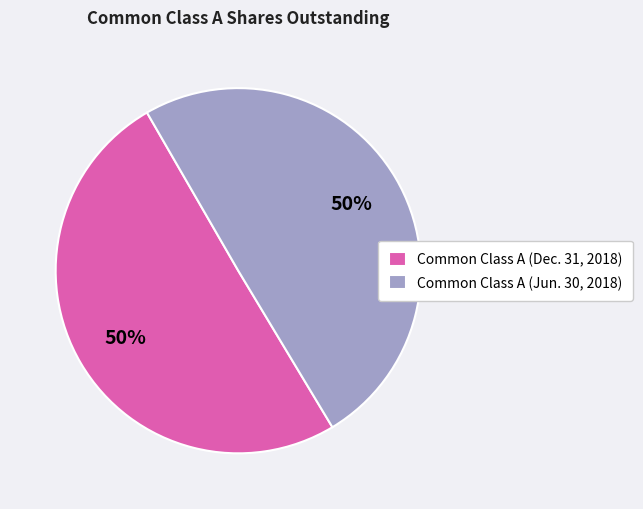

How many slices are in this pie chart?

2